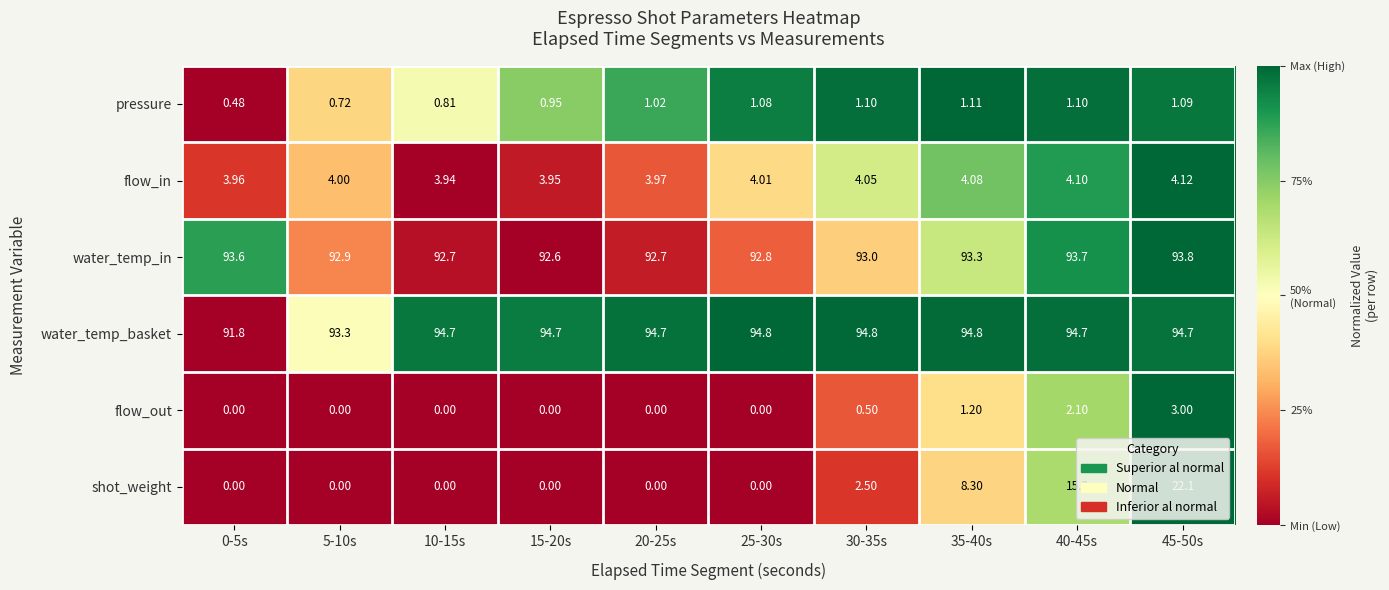

Is the value of shot_weight at 20-25s greater than the value of water_temp_basket at 20-25s?

No